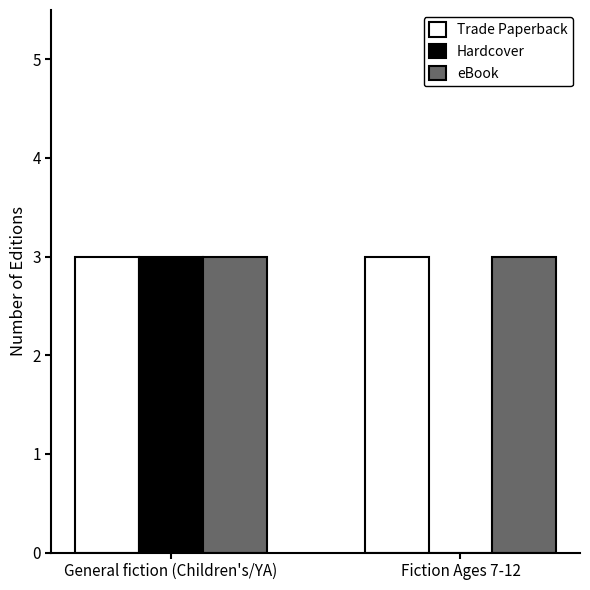

What is the sum of the Hardcover values at General fiction (Children's/YA) and Fiction Ages 7-12?

3